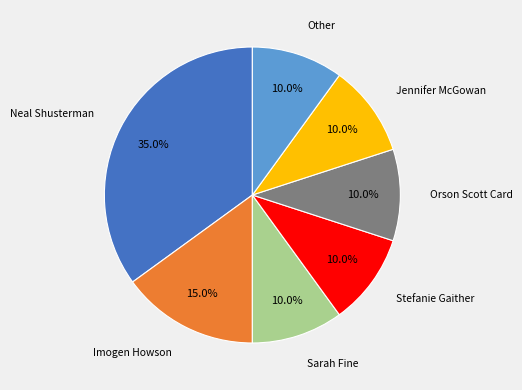

How many segments does this pie chart have?

7